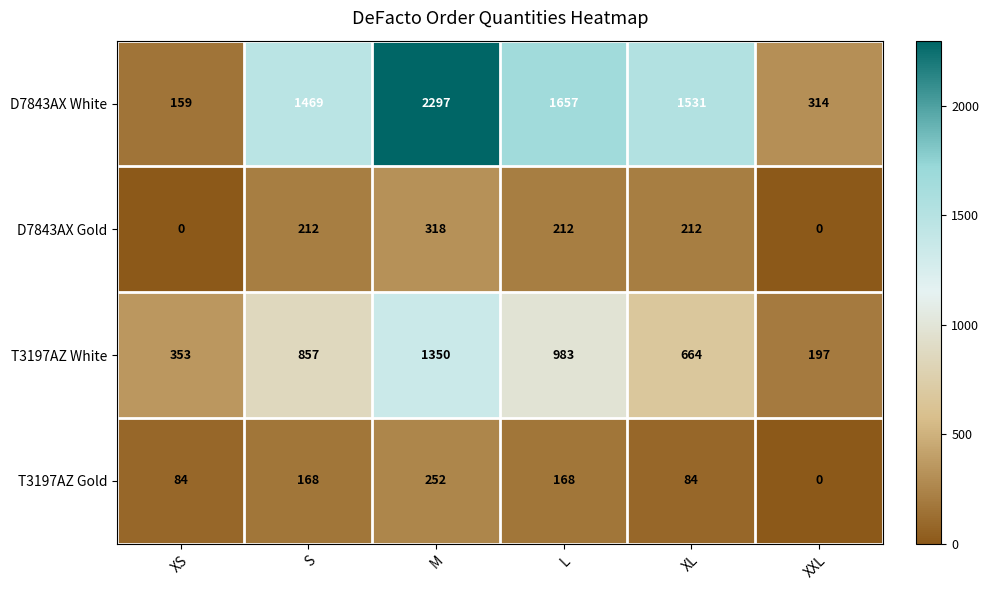

True or false: D7843AX White has a value of 104 at XXL.

False